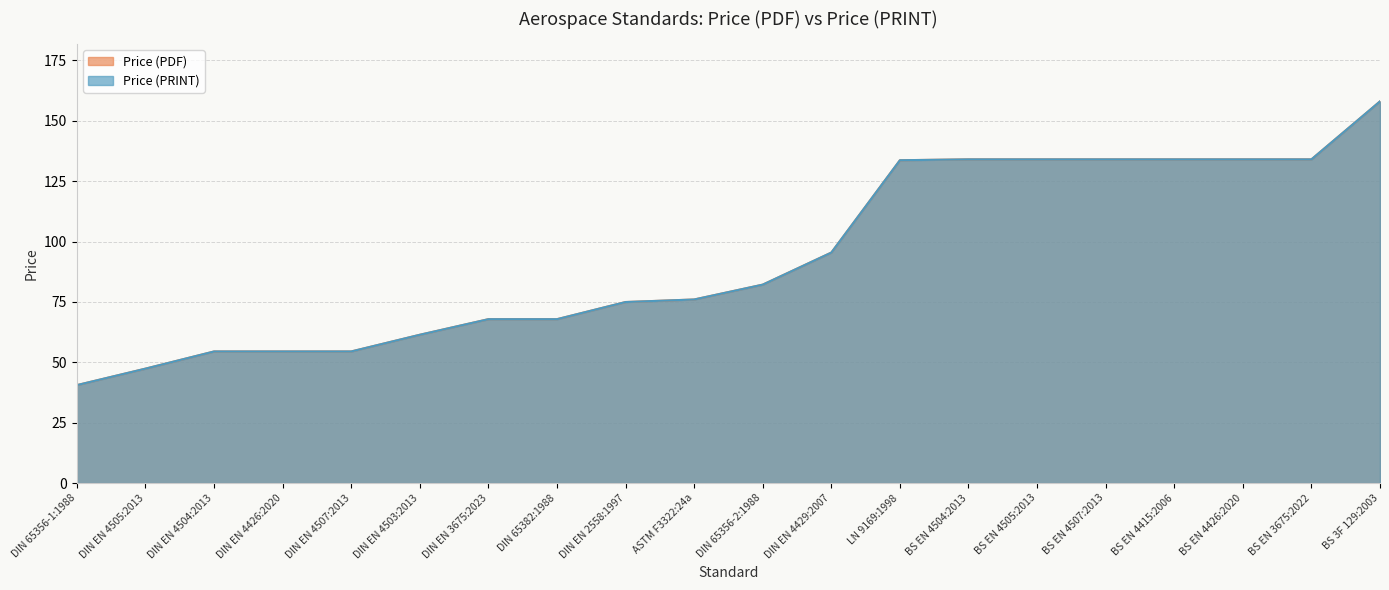

Rank the series by their maximum value, from lowest to highest.

Price (PDF), Price (PRINT)